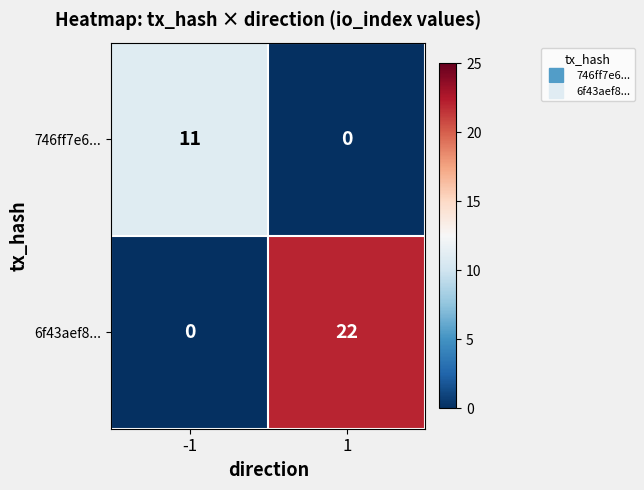

Reading left to right, list all the values displayed in this chart.

746ff7e6...: -1=11	1=0
6f43aef8...: -1=0	1=22